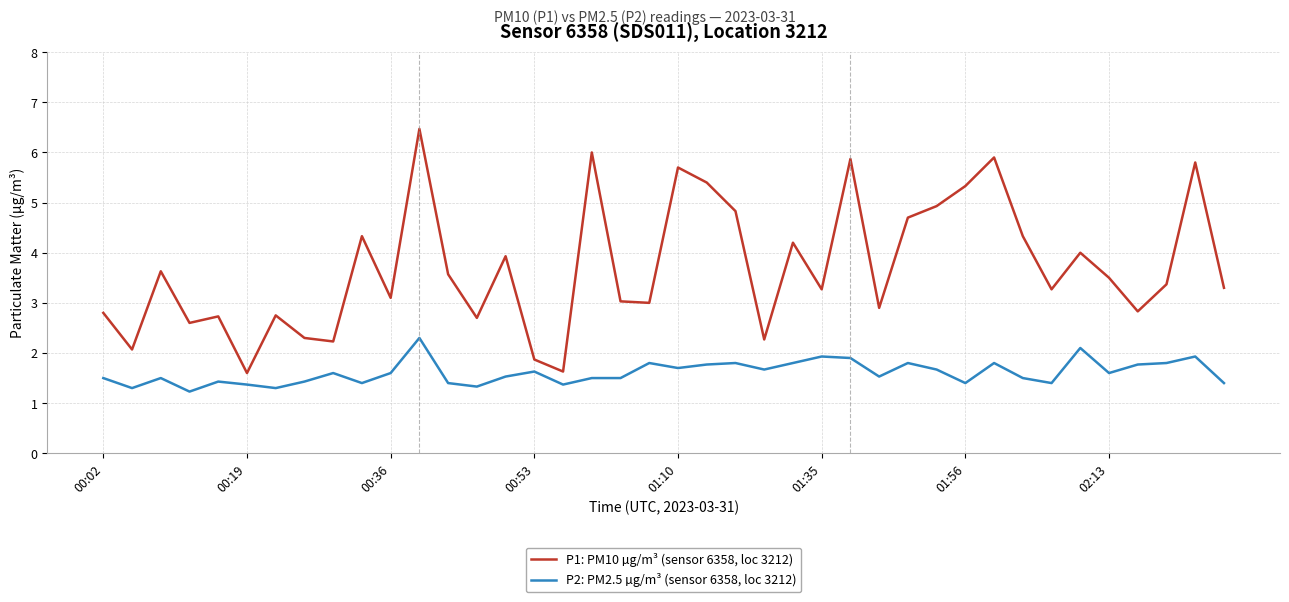

List the series in order of their overall mean, highest first.

P1: PM10 µg/m³ (sensor 6358, loc 3212), P2: PM2.5 µg/m³ (sensor 6358, loc 3212)